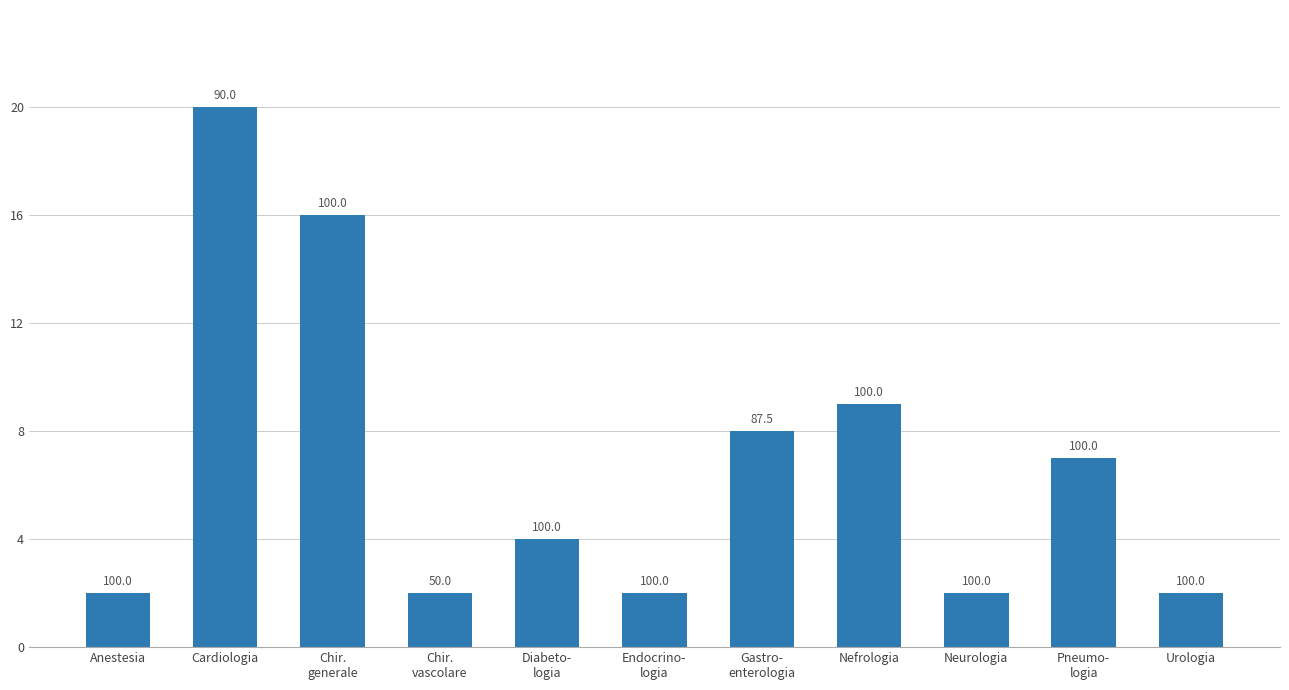

How many bars are there in total?

11